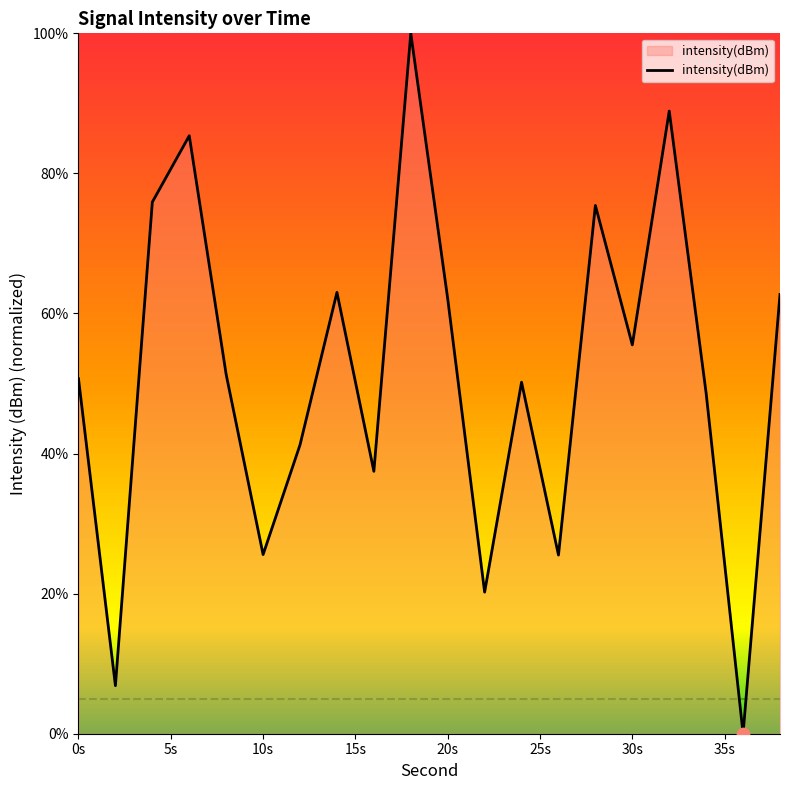

What is the maximum value shown in the chart?

100.0